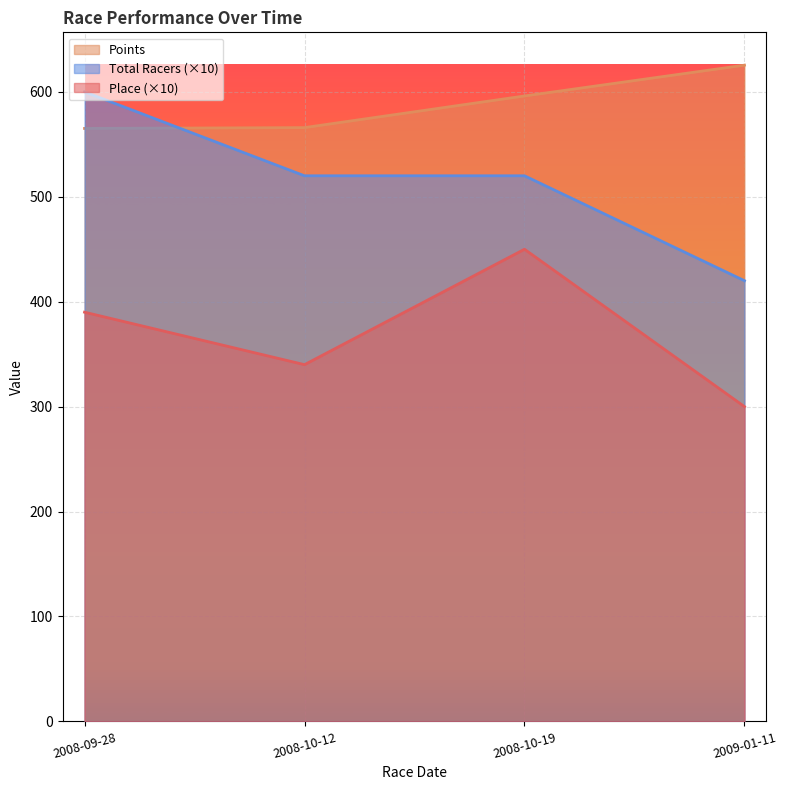

True or false: Place and Total Racers intersect in this chart.

False